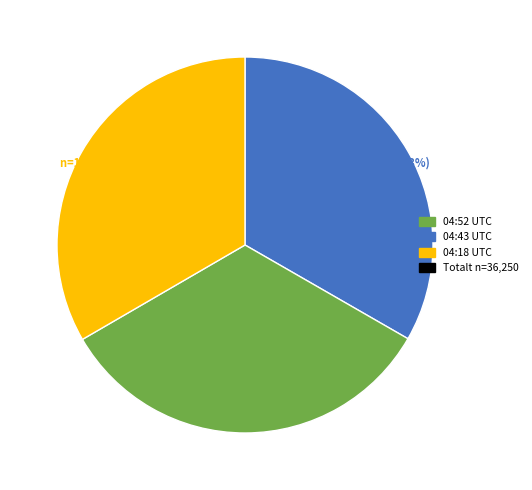

How many slices are in this pie chart?

3